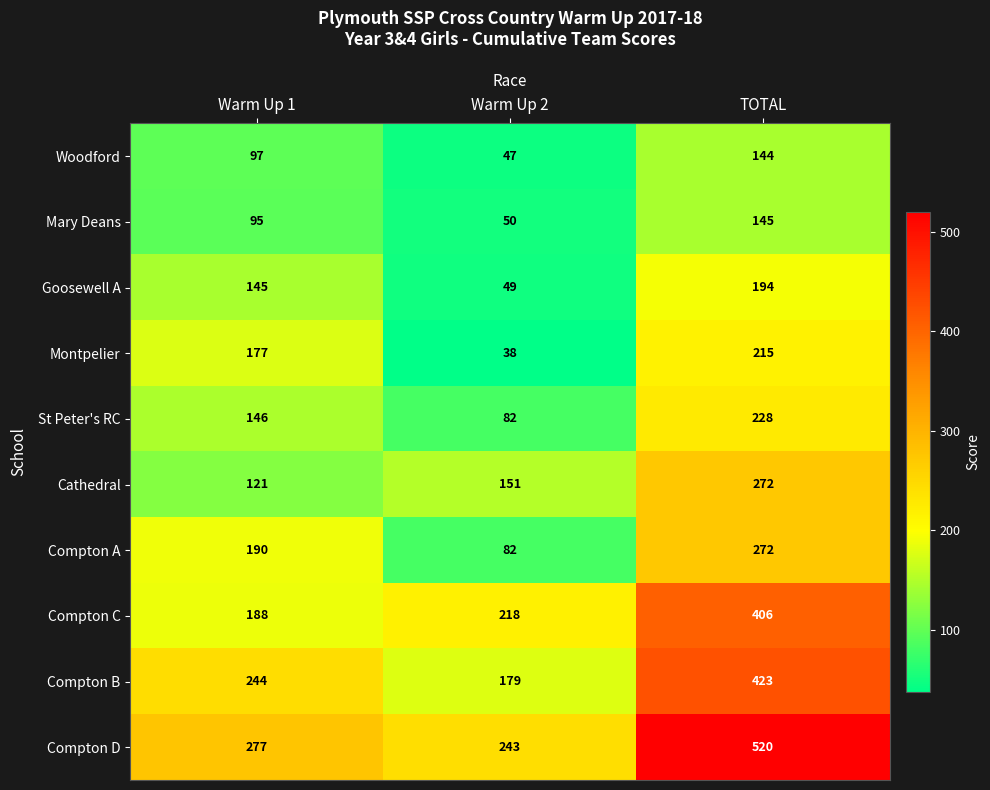

How many distinct data groups are displayed?

10